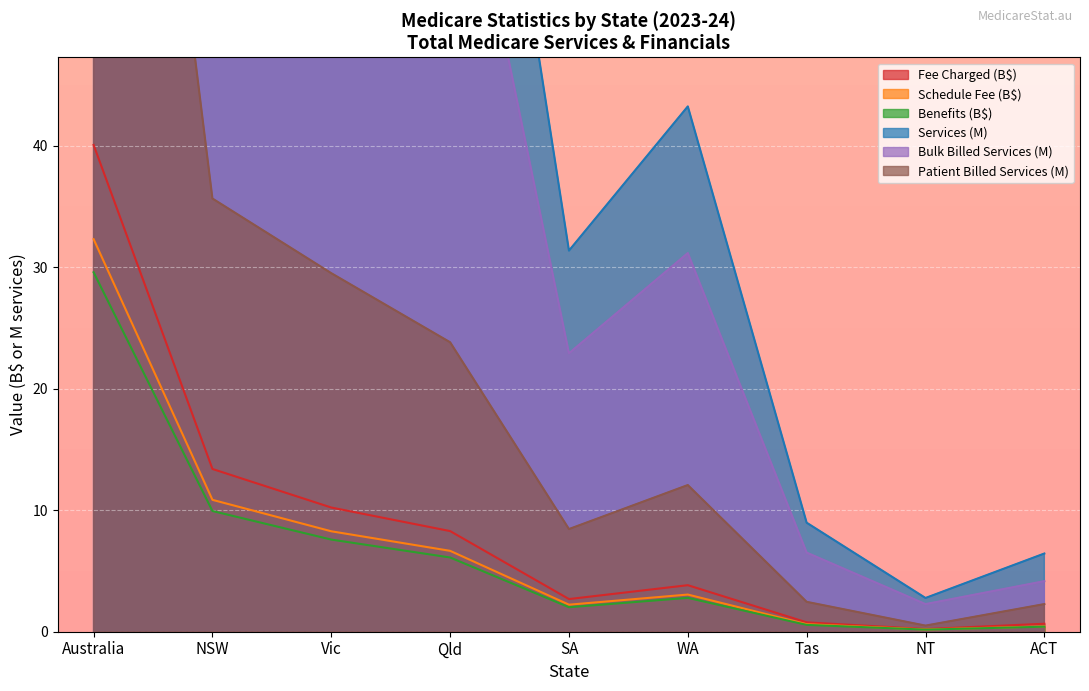

At which category does Bulk Billed Services reach its first local valley?

SA